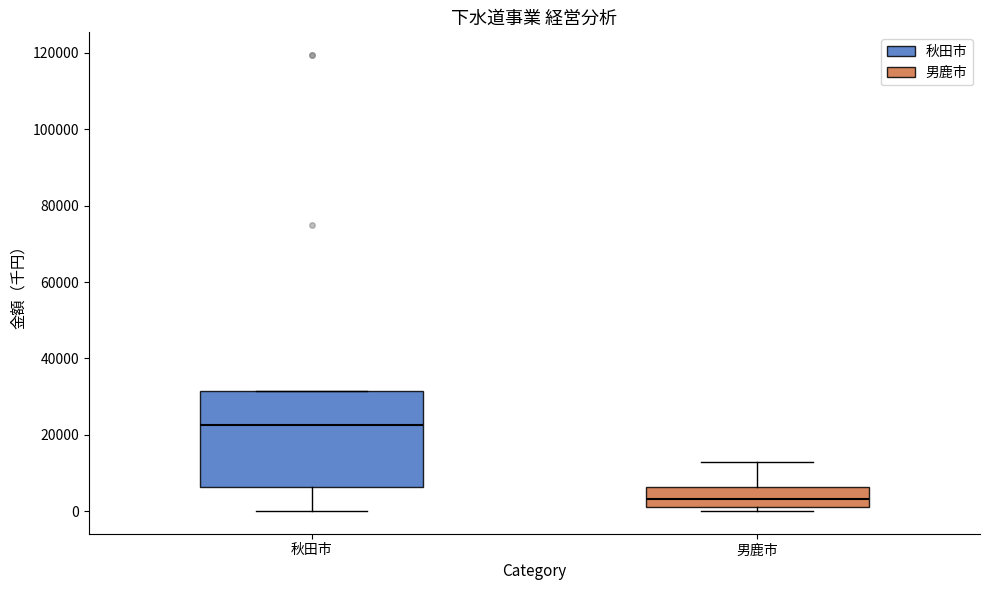

Where does the upper whisker of the box for 男鹿市 end on the y-axis? The values are not printed on the chart, so give them approximately, as read against the axis.

12000